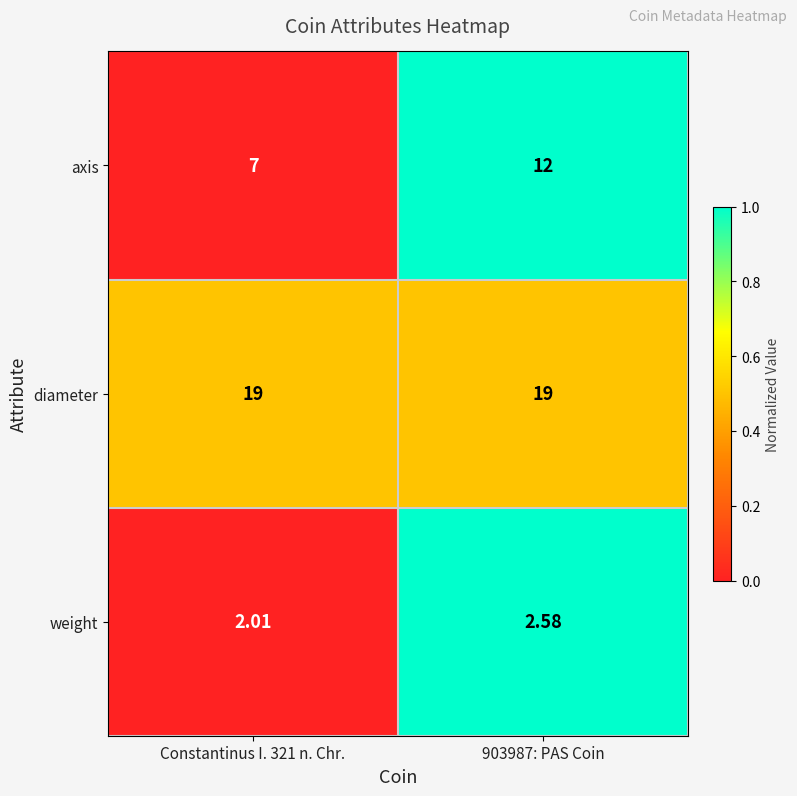

Between Constantinus I. 321 n. Chr. and 903987: PAS Coin, which series saw the biggest shift?

axis